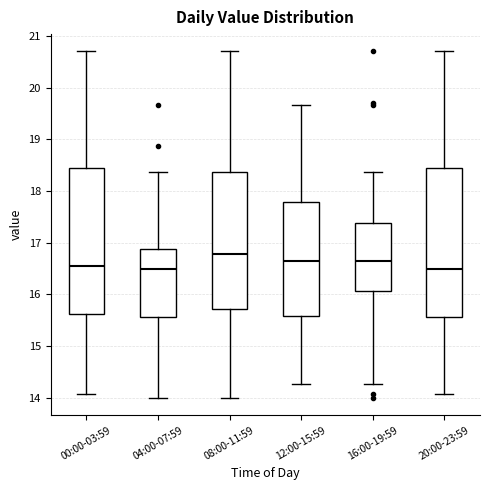

Reading left to right, transcribe this box plot: for each box, give where its median line is, the range the box spans, and where its two whiskers end, as read against the y-axis. The values are not printed on the chart, so give them approximately, as read against the axis.

00:00-03:59: median 16.6, box 15.6 to 18.5, whiskers 14.1 to 20.7
04:00-07:59: median 16.5, box 15.6 to 16.9, whiskers 14.0 to 18.4
08:00-11:59: median 16.8, box 15.7 to 18.4, whiskers 14.0 to 20.7
12:00-15:59: median 16.7, box 15.6 to 17.8, whiskers 14.3 to 19.7
16:00-19:59: median 16.7, box 16.1 to 17.4, whiskers 14.3 to 18.4
20:00-23:59: median 16.5, box 15.6 to 18.5, whiskers 14.1 to 20.7